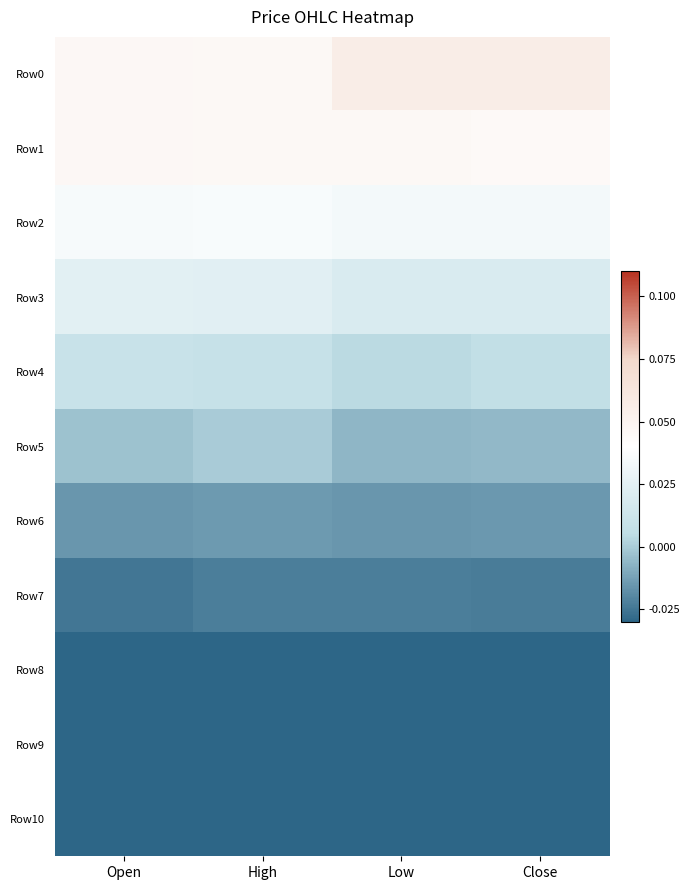

List the series in order of their peak value, highest first.

Row0, Row1, Row2, Row3, Row4, Row5, Row6, Row7, Row8, Row9, Row10